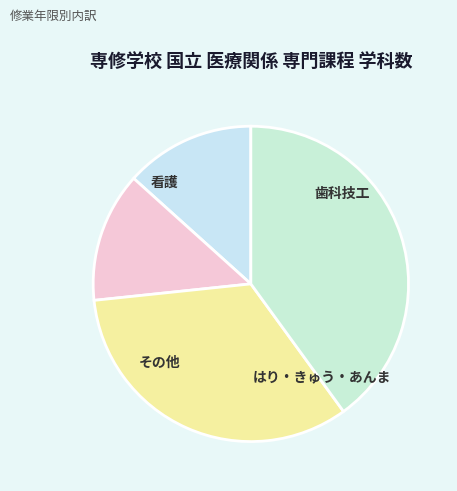

How many segments does this pie chart have?

4